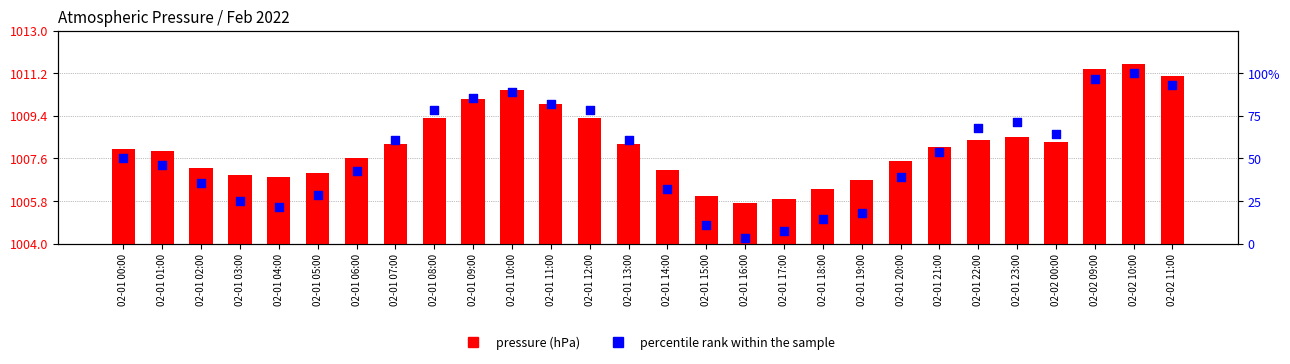

At how many categories does at least one series exceed 977?

28